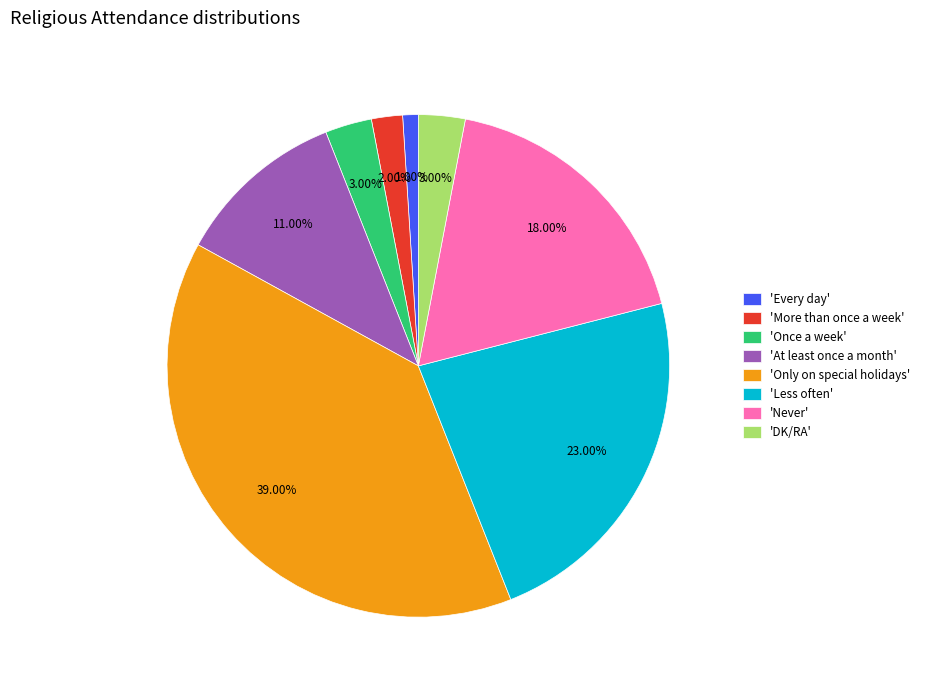

What is the largest slice in the pie chart?

'Only on special holidays'